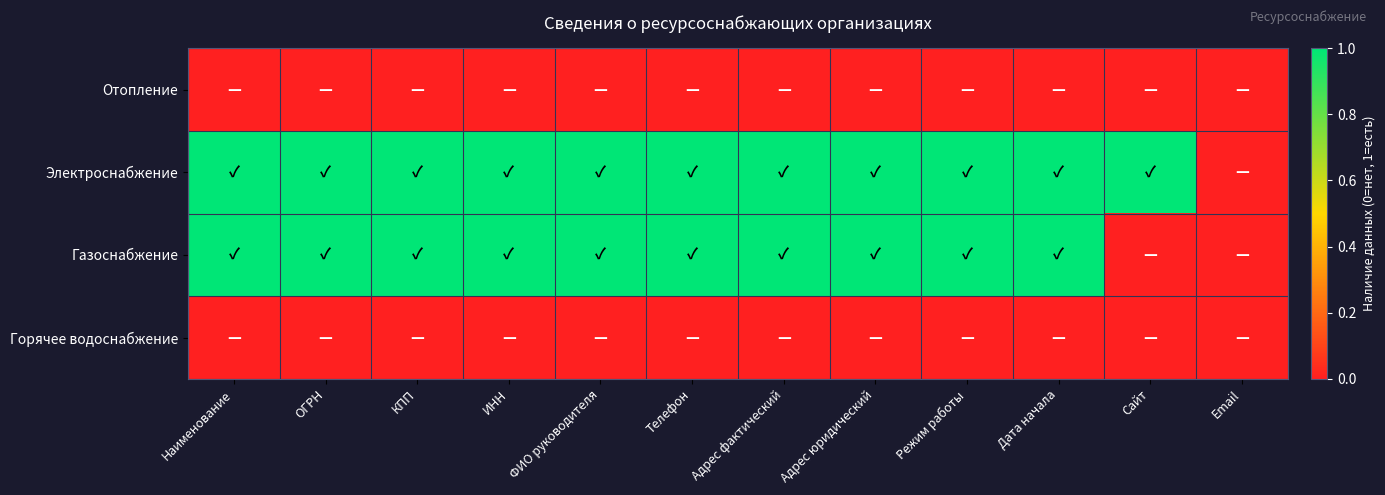

At which category does the chart reach its peak across all series?

Наименование